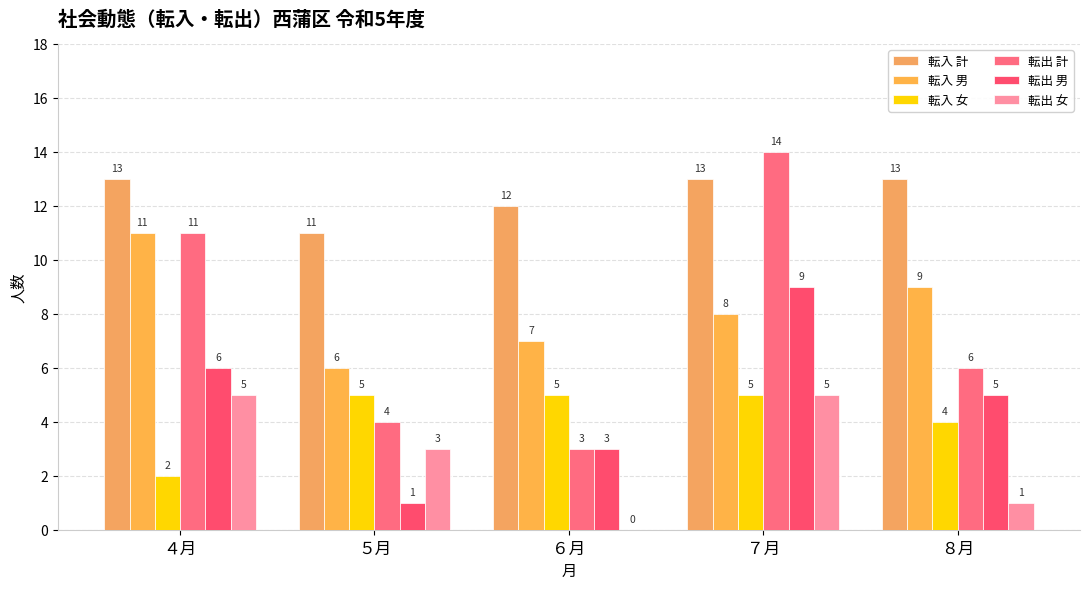

What is the sum of the 転入 計 values at ８月 and ６月?

25